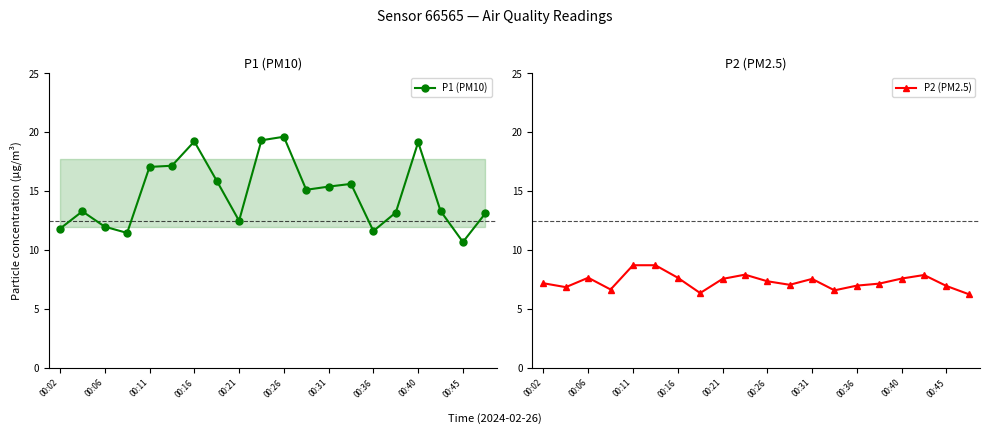

True or false: P1 (PM10) and P2 (PM2.5) cross at least once.

False